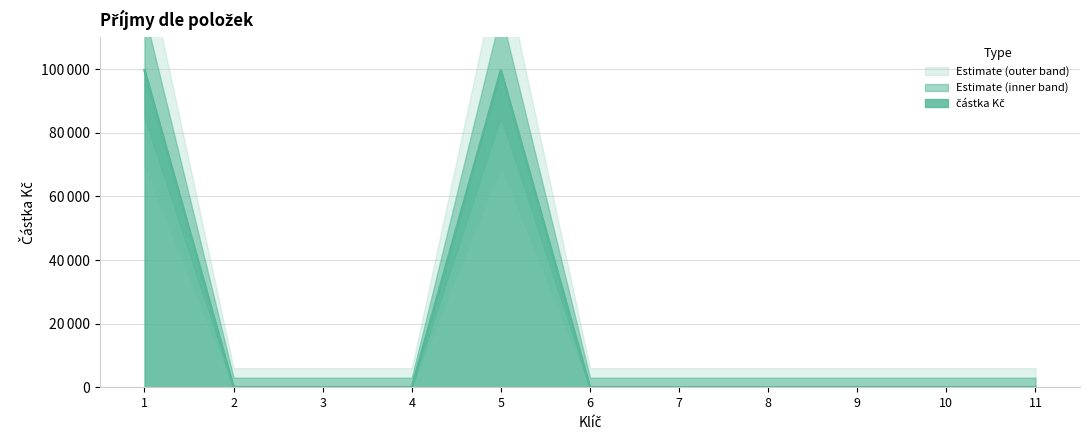

At which label is the value closest to 49850?

1